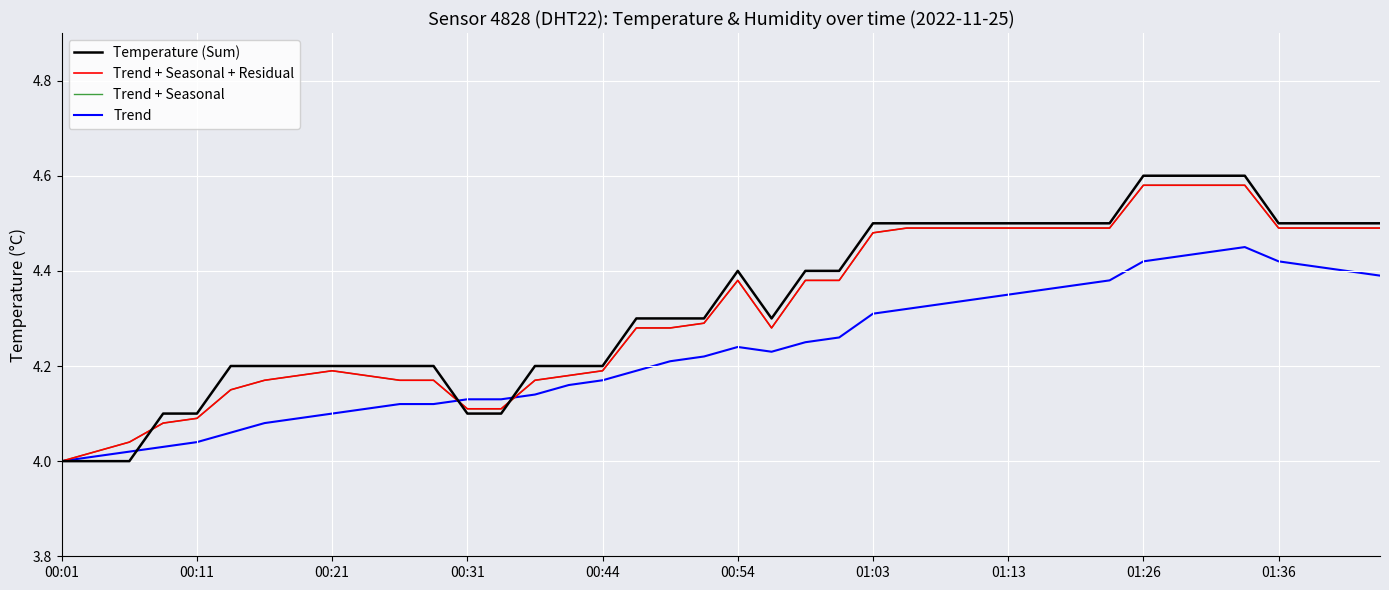

Reading left to right, transcribe all the data shown in this chart.

Temperature (Sum): 4.0	4.0	4.0	4.1	4.1	4.2	4.2	4.2	4.2	4.2	4.2	4.2	4.1	4.1	4.2	4.2	4.2	4.3	4.3	4.3	4.4	4.3	4.4	4.4	4.5	4.5	4.5	4.5	4.5	4.5	4.5	4.5	4.6	4.6	4.6	4.6	4.5	4.5	4.5	4.5
Trend + Seasonal + Residual: 4.0	4.0	4.0	4.1	4.1	4.2	4.2	4.2	4.2	4.2	4.2	4.2	4.1	4.1	4.2	4.2	4.2	4.3	4.3	4.3	4.4	4.3	4.4	4.4	4.5	4.5	4.5	4.5	4.5	4.5	4.5	4.5	4.6	4.6	4.6	4.6	4.5	4.5	4.5	4.5
Trend + Seasonal: 4.0	4.0	4.0	4.1	4.1	4.2	4.2	4.2	4.2	4.2	4.2	4.2	4.1	4.1	4.2	4.2	4.2	4.3	4.3	4.3	4.4	4.3	4.4	4.4	4.5	4.5	4.5	4.5	4.5	4.5	4.5	4.5	4.6	4.6	4.6	4.6	4.5	4.5	4.5	4.5
Trend: 4.0	4.0	4.0	4.0	4.0	4.1	4.1	4.1	4.1	4.1	4.1	4.1	4.1	4.1	4.1	4.2	4.2	4.2	4.2	4.2	4.2	4.2	4.2	4.3	4.3	4.3	4.3	4.3	4.3	4.4	4.4	4.4	4.4	4.4	4.4	4.5	4.4	4.4	4.4	4.4